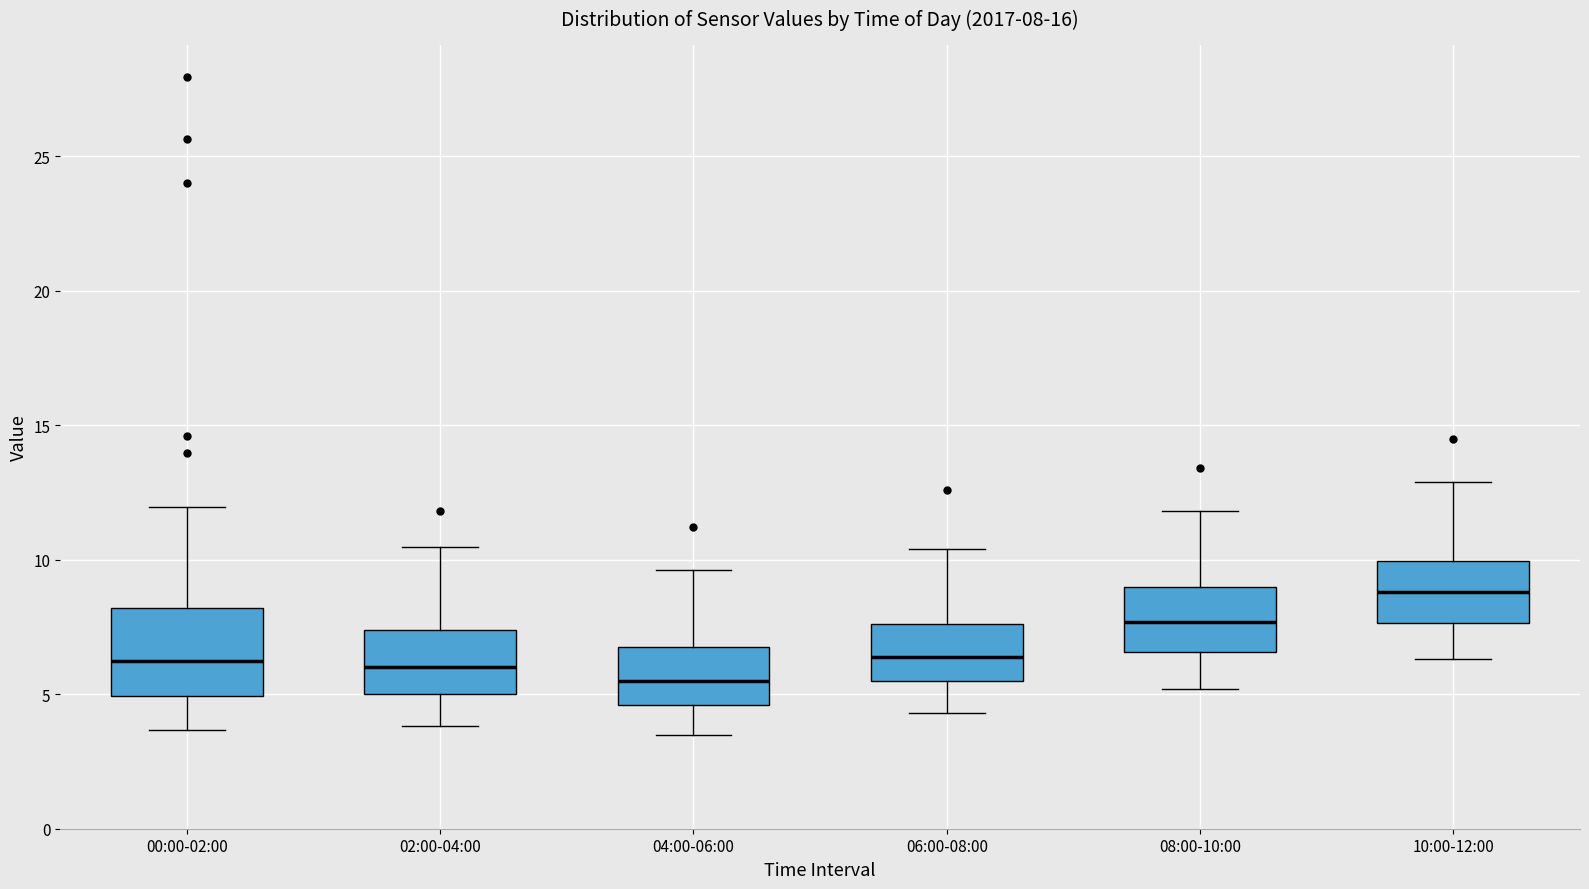

Which box is the tallest, from its lower edge to its upper edge?

00:00-02:00